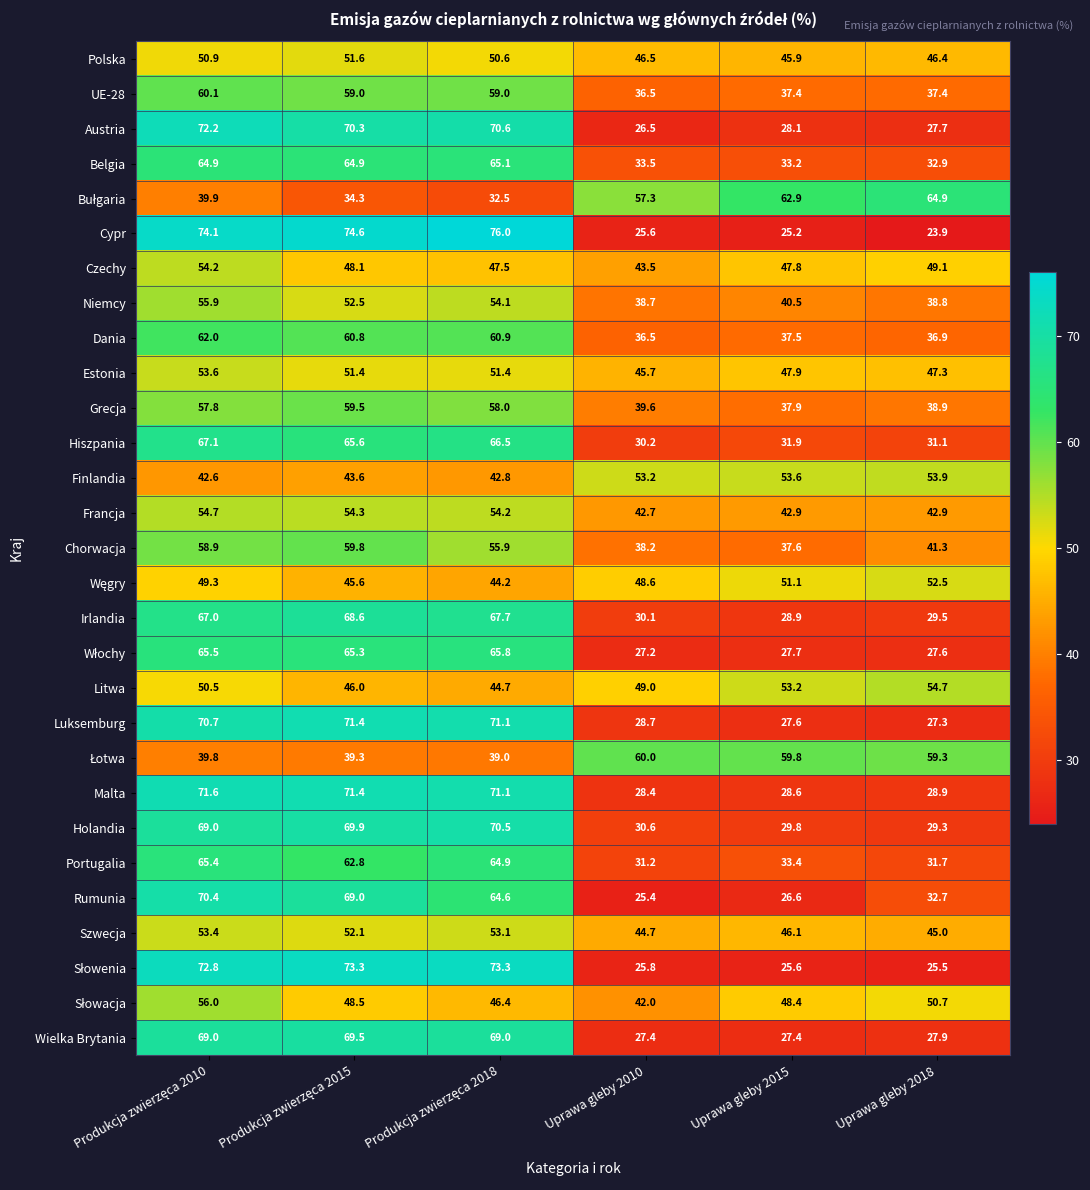

What value does the Finlandia series have at Uprawa gleby 2015?

53.6